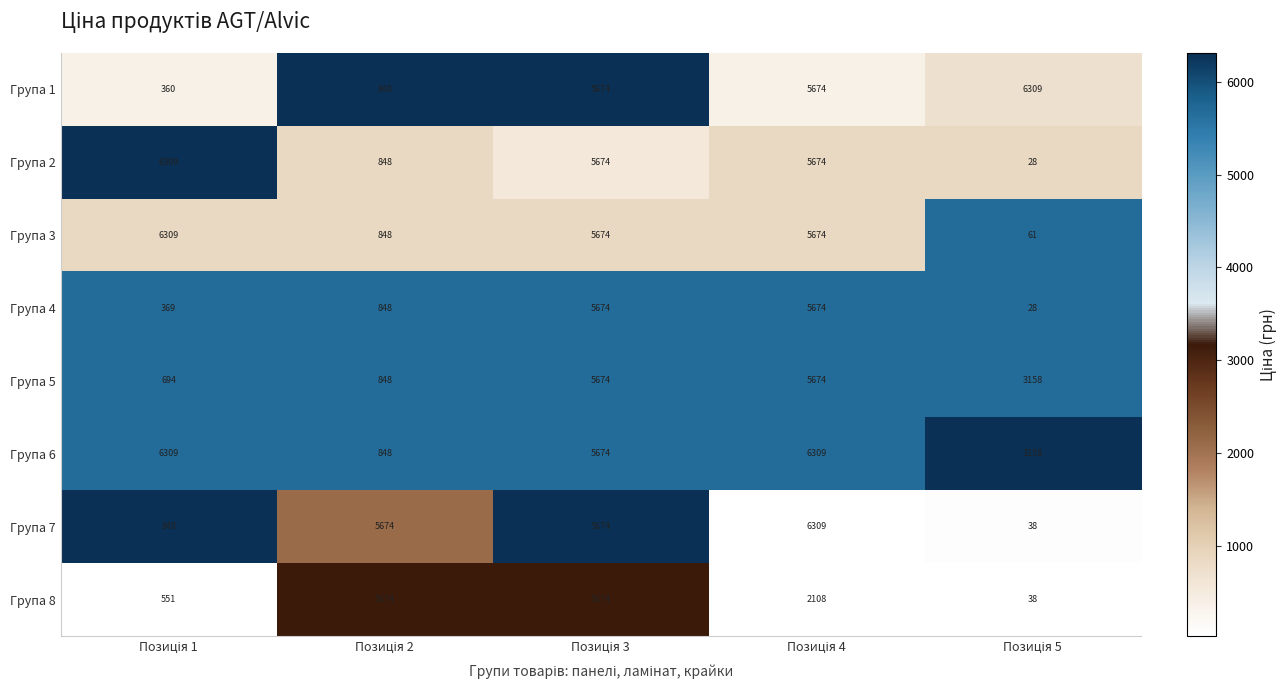

What is the lowest value of the Група 5 series?

694